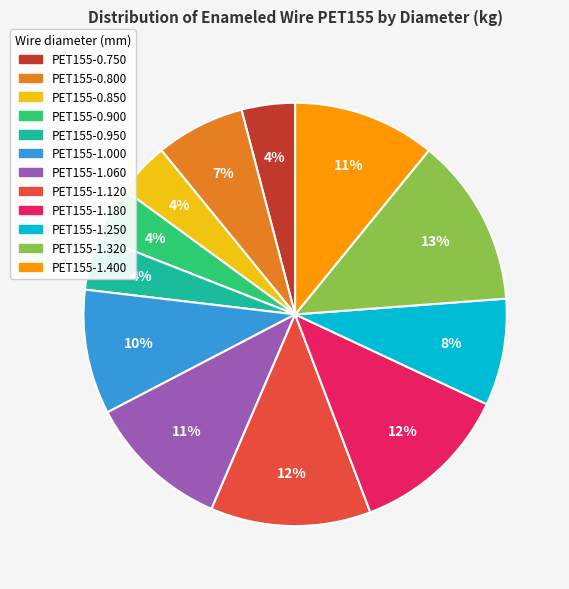

Which slice is the largest?

PET155-1.320